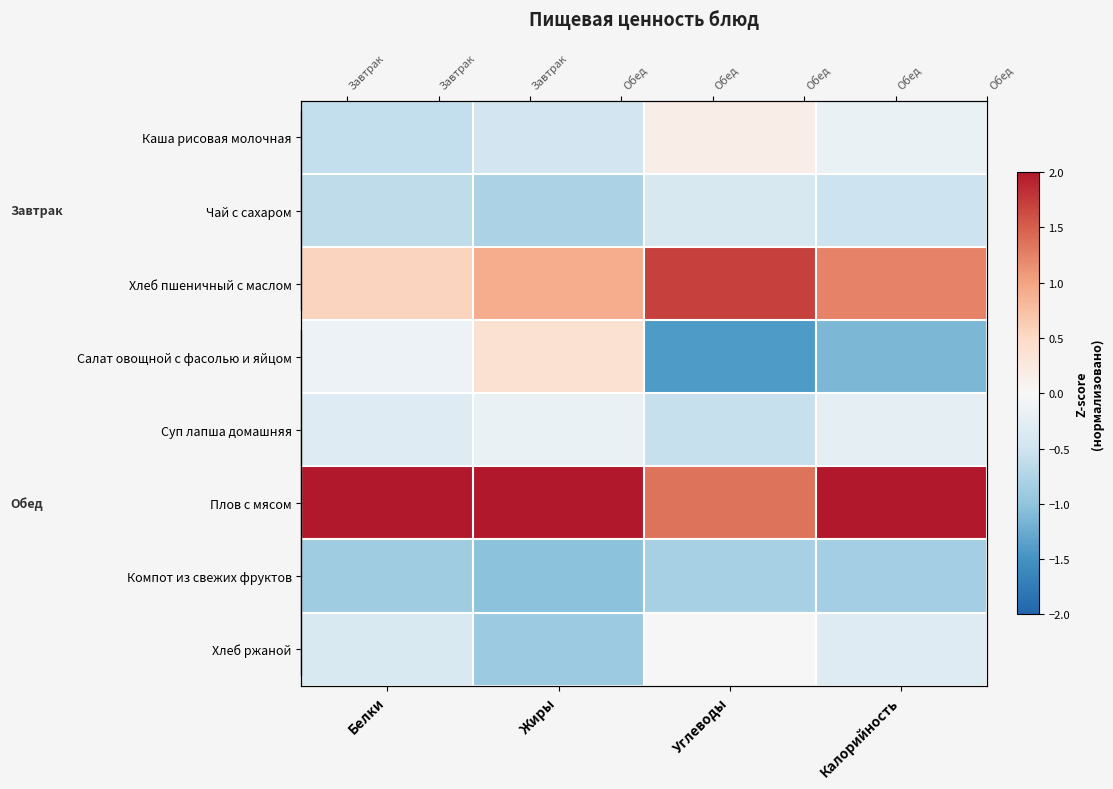

What is the approximate value of Чай с сахаром at Жиры?

-0.8